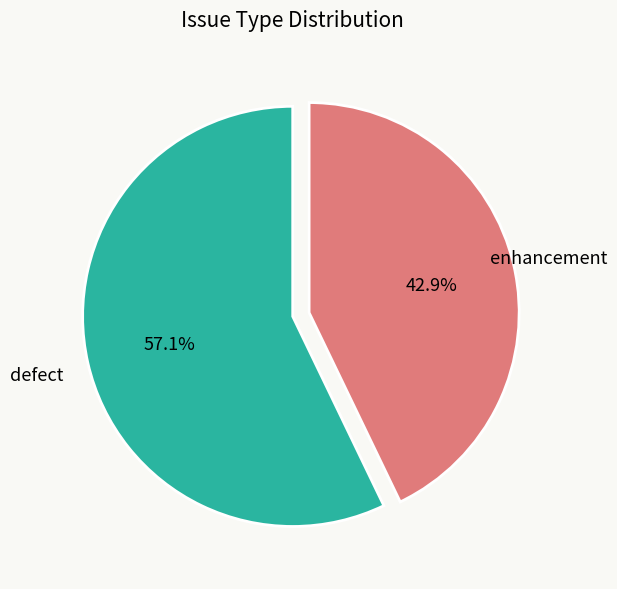

What is the smallest slice in the pie chart?

enhancement